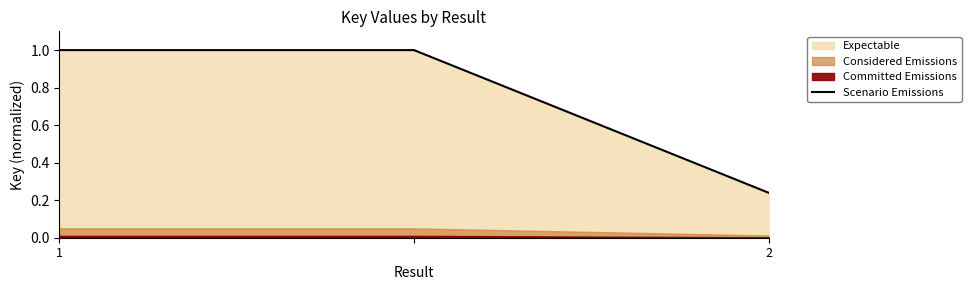

What value does the data have at 2?

0.2